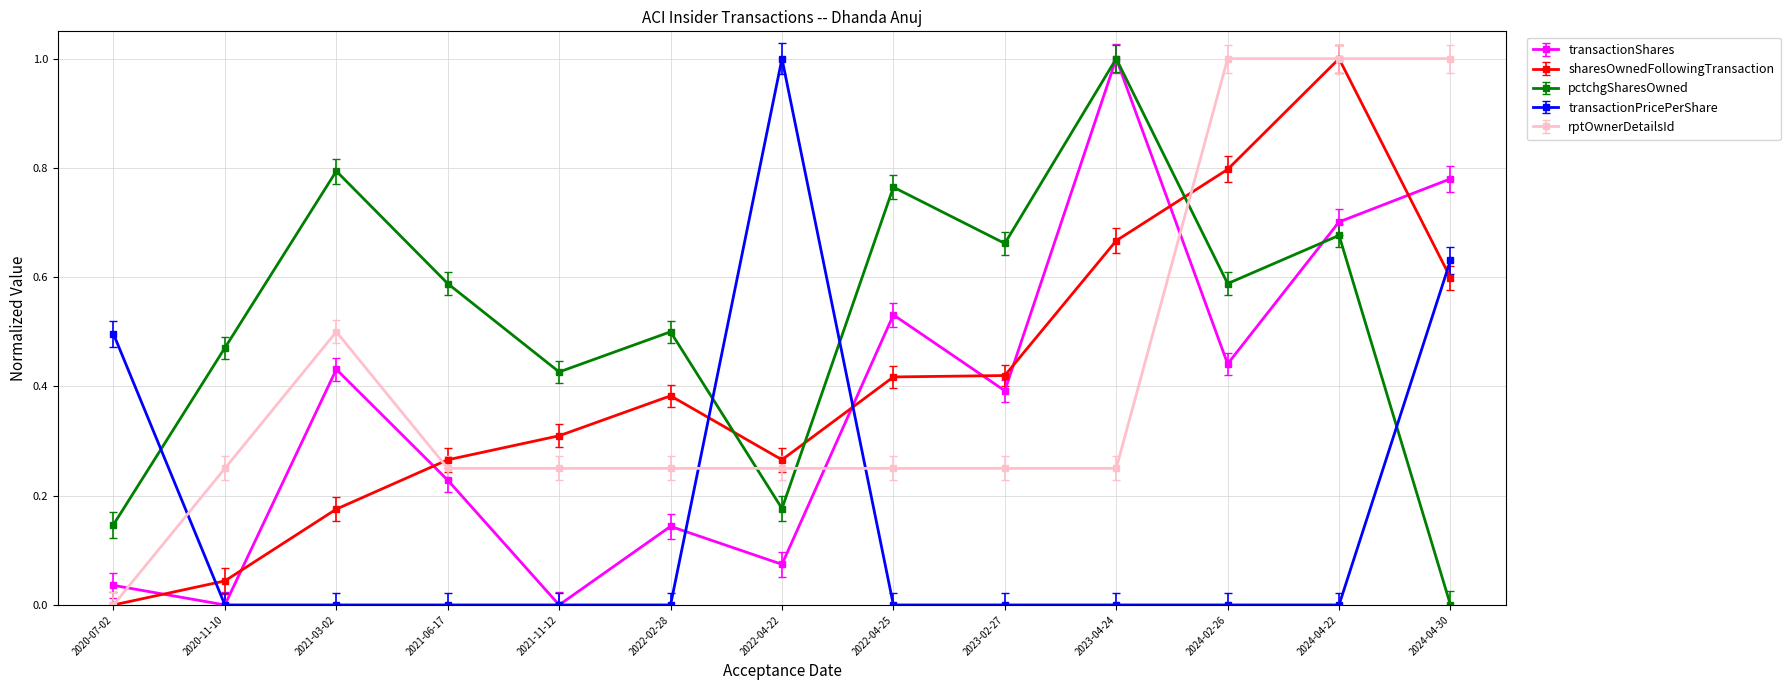

Where is sharesOwnedFollowingTransaction nearest to the value 0?

2020-07-02